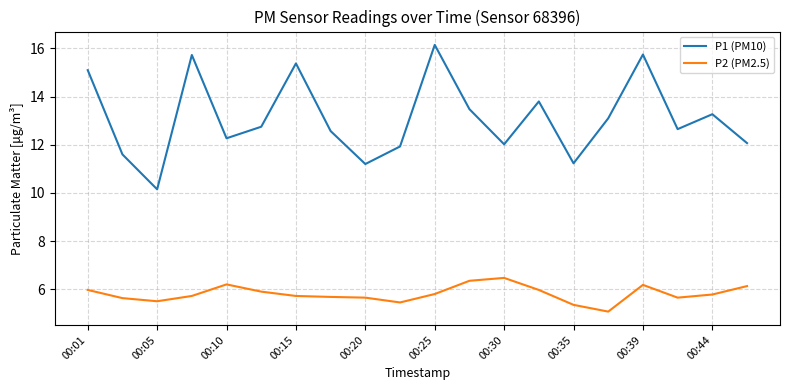

What is the difference between the maximum and minimum values in the P1 (PM10) series?

6.0